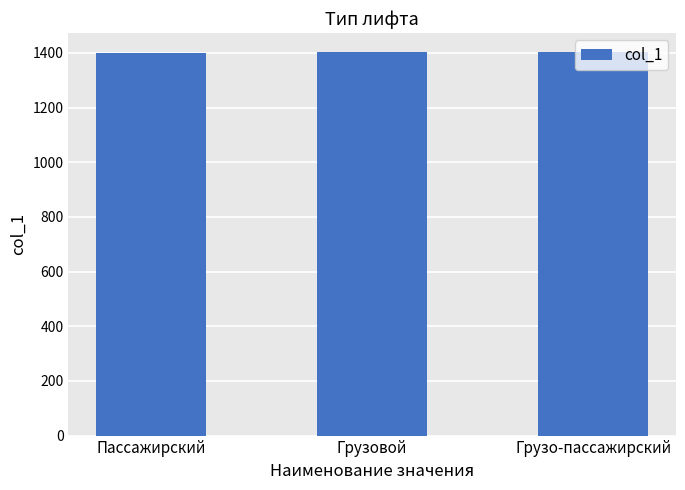

True or false: the data shows 1401 at Пассажирский.

True